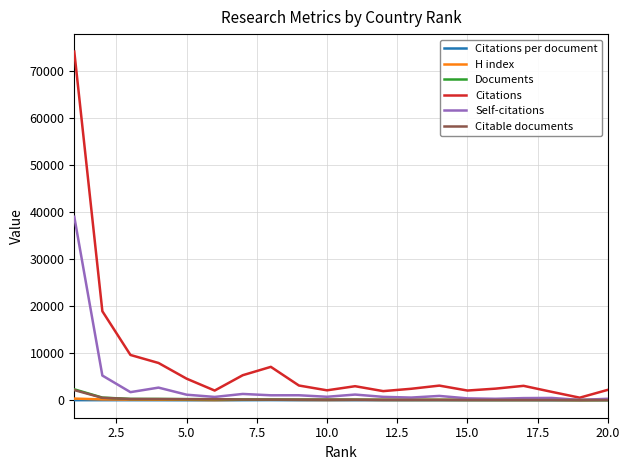

What is the highest value of the Citable documents series?

2179.0